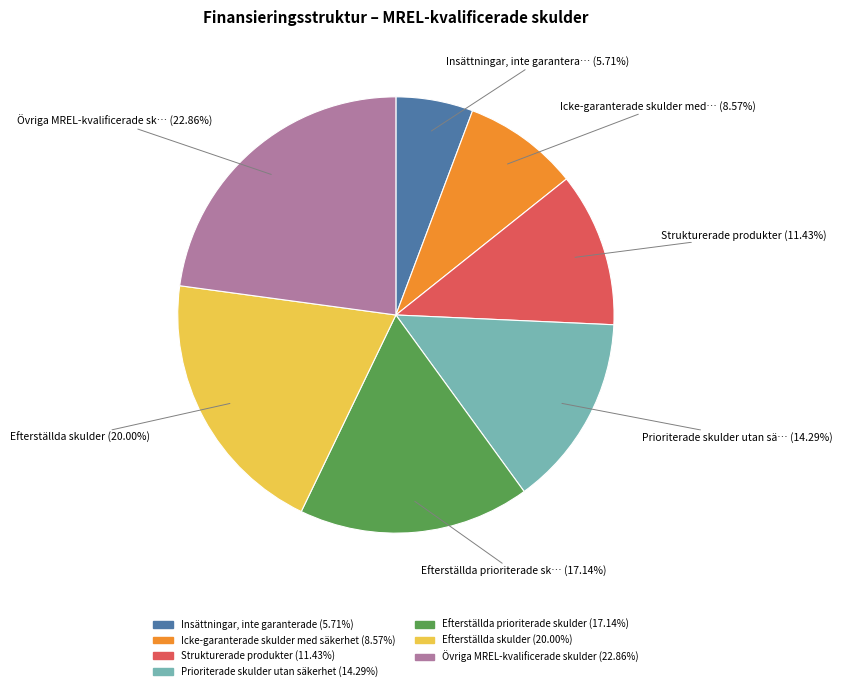

What is the smallest slice in the pie chart?

Insättningar, inte garanterade